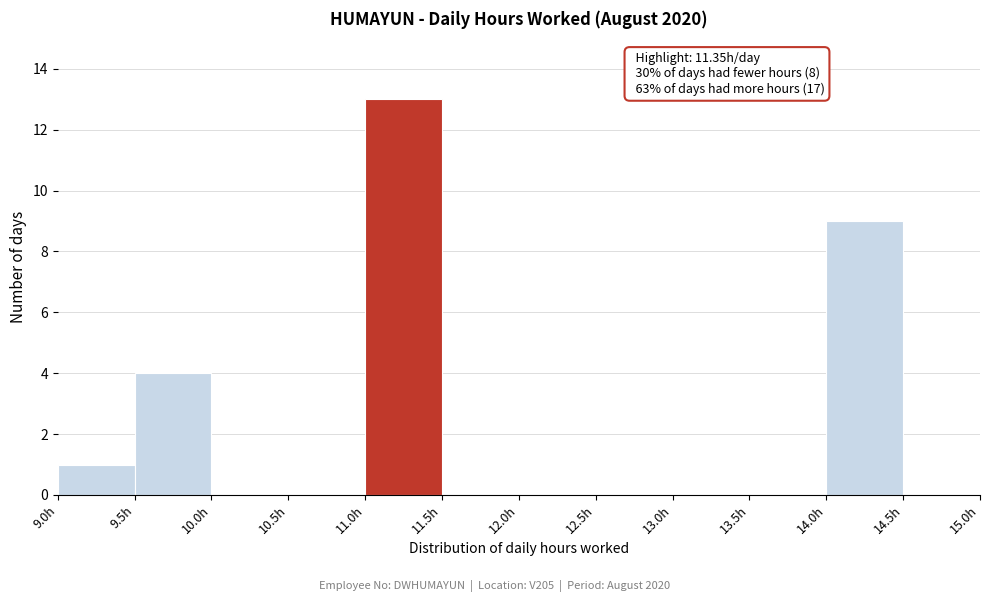

Over which range of the x-axis is the bar tallest?

11.0 to 11.5